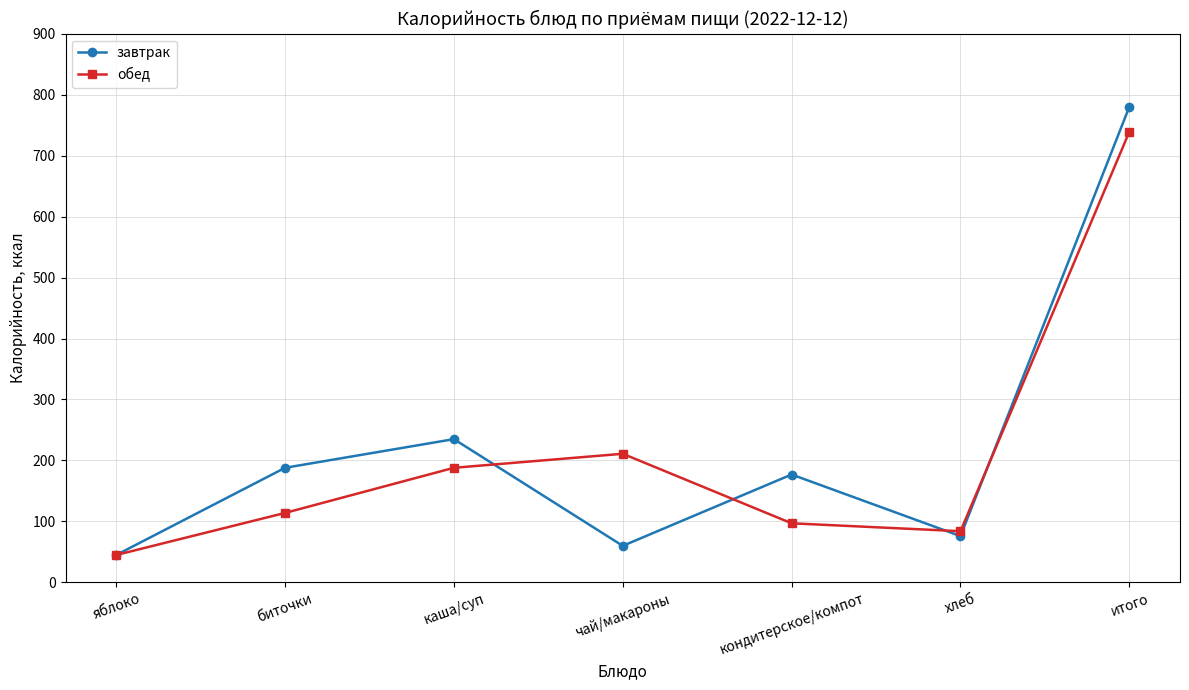

At which category is the sum across all series the highest?

итого